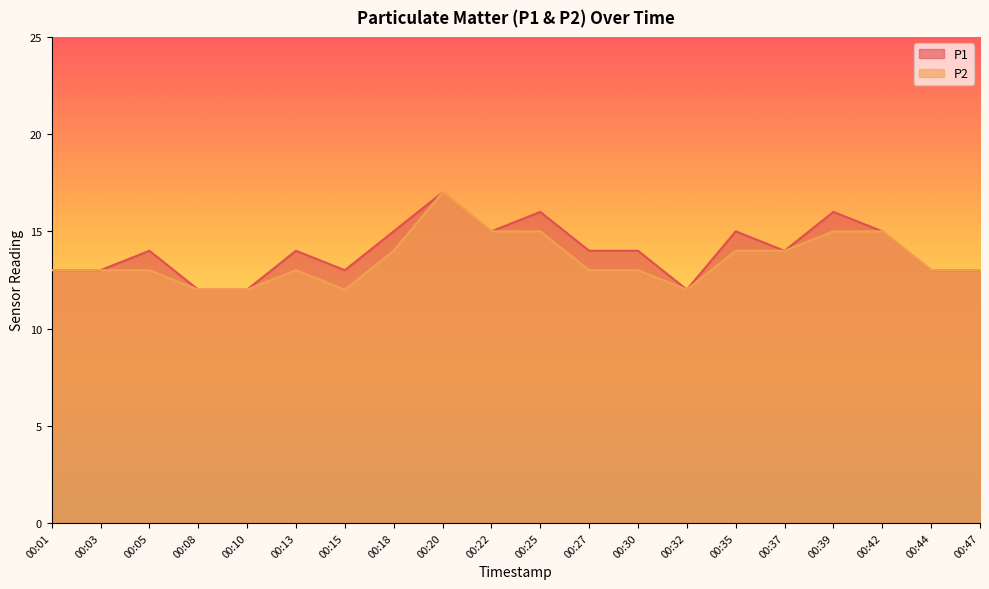

True or false: P1 and P2 cross at least once.

False